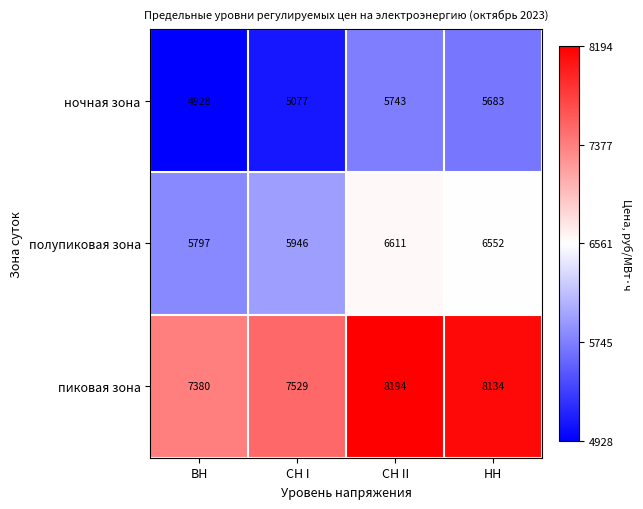

List the series in order of their peak value, lowest first.

ночная зона, полупиковая зона, пиковая зона